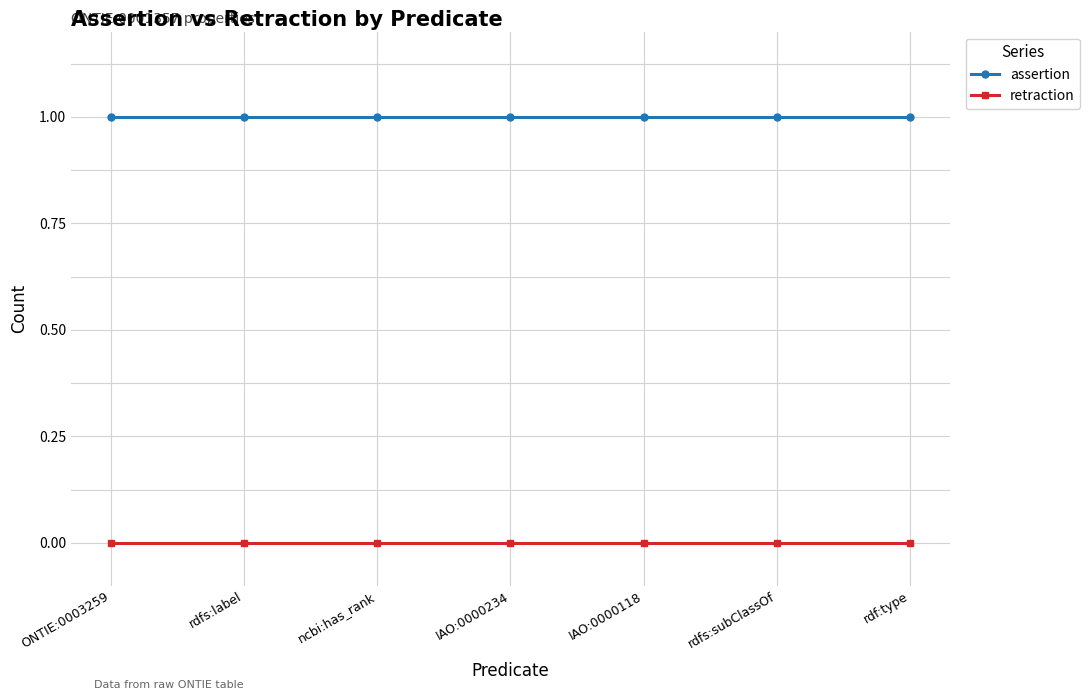

How many lines are shown in the chart?

2